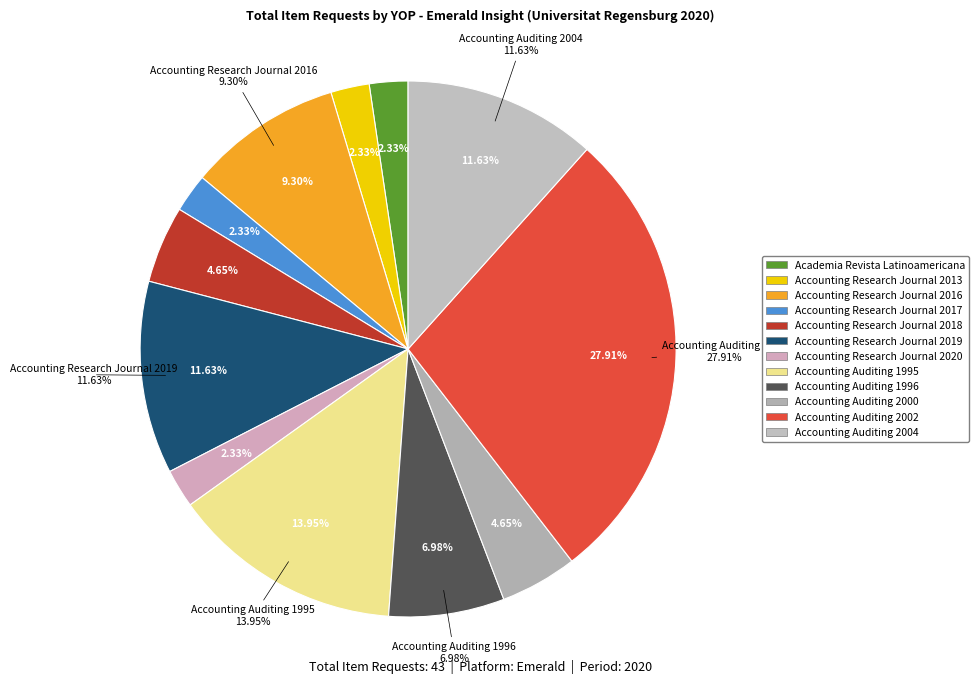

Rank the categories by value from highest to lowest.

Accounting Auditing 2002, Accounting Auditing 1995, Accounting Research Journal 2019, Accounting Auditing 2004, Accounting Research Journal 2016, Accounting Auditing 1996, Accounting Research Journal 2018, Accounting Auditing 2000, Academia Revista Latinoamericana, Accounting Research Journal 2013, Accounting Research Journal 2017, Accounting Research Journal 2020